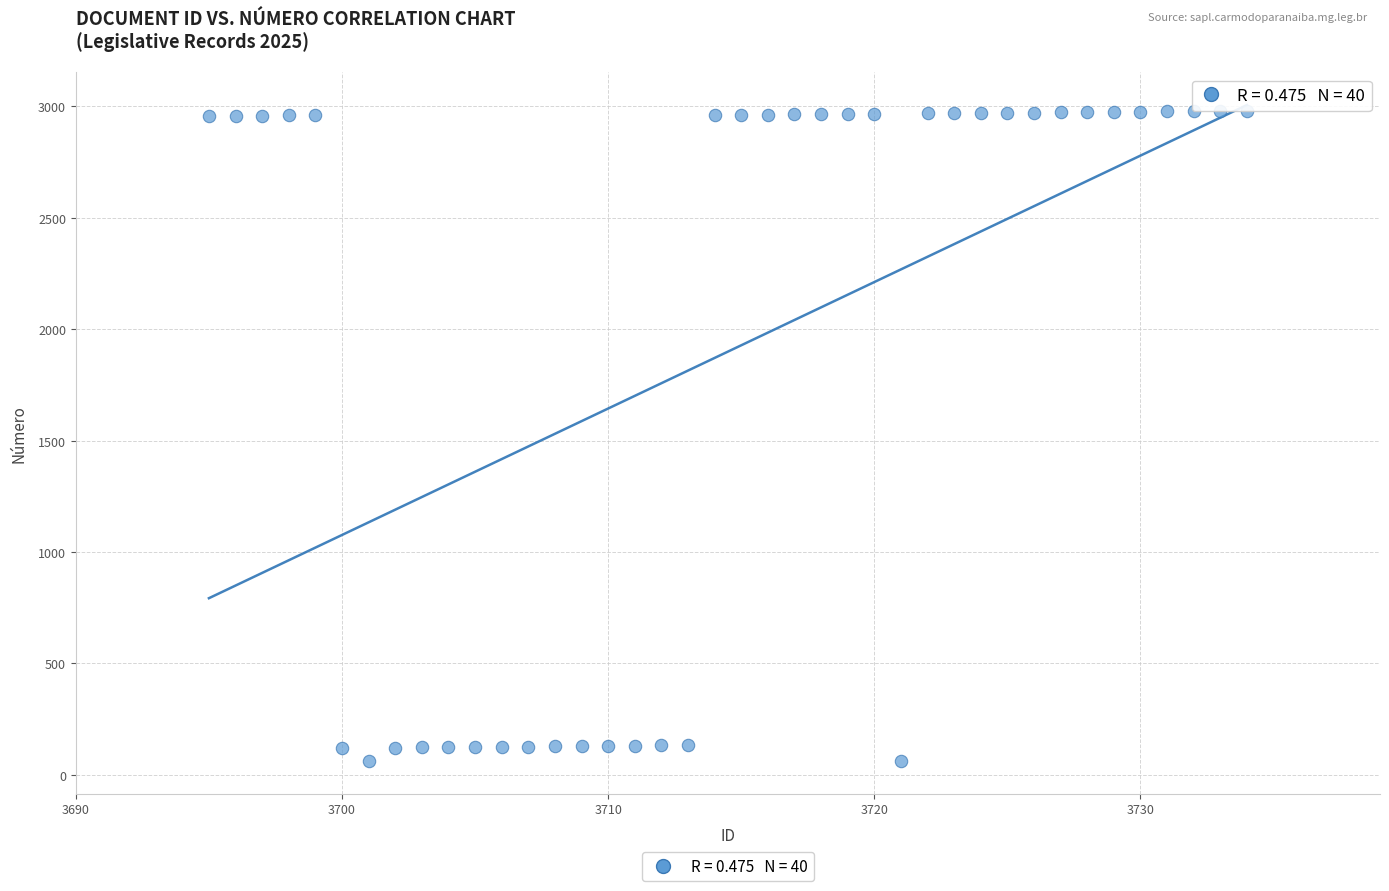

What is the range of X values (max minus min)?

39